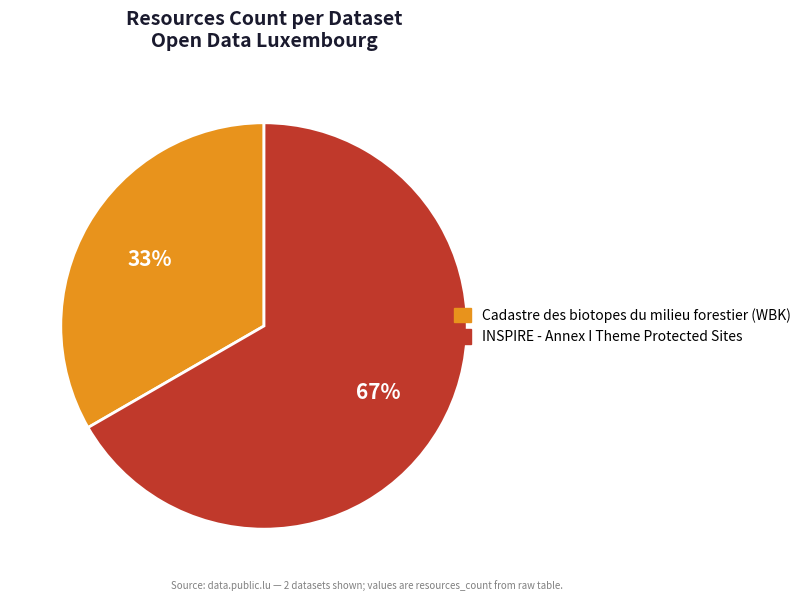

Rank the categories by value from highest to lowest.

INSPIRE - Annex I Theme Protected Sites, Cadastre des biotopes du milieu forestier (WBK)